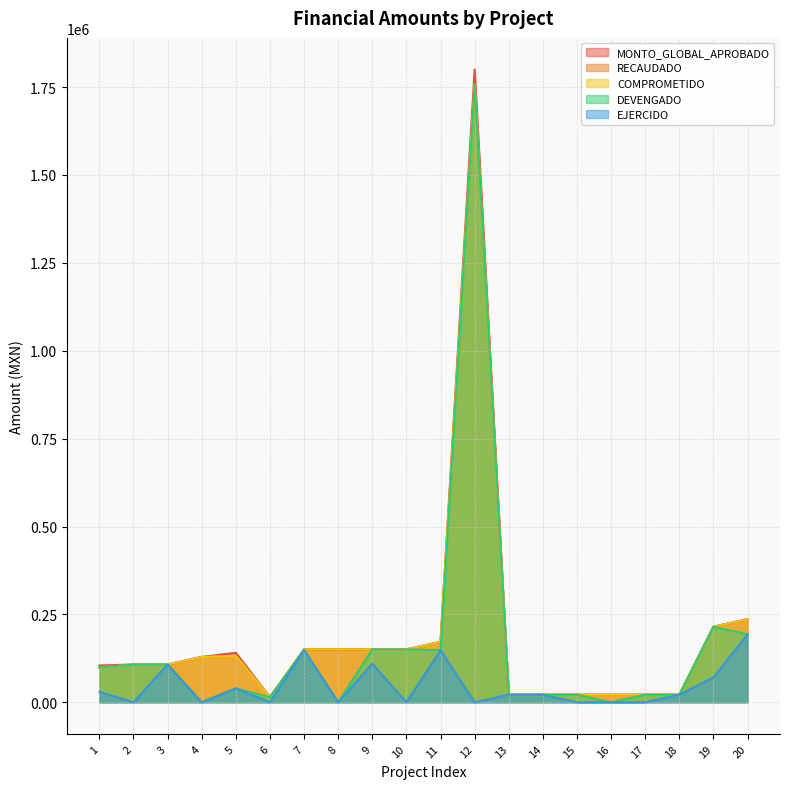

Which category has the highest value across all series?

12